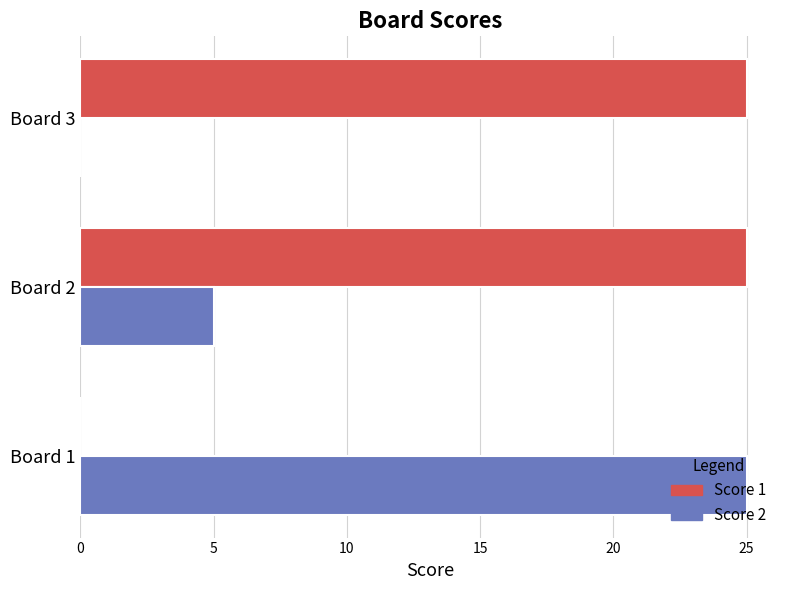

How many Score 1 values are between 0 and 25?

3